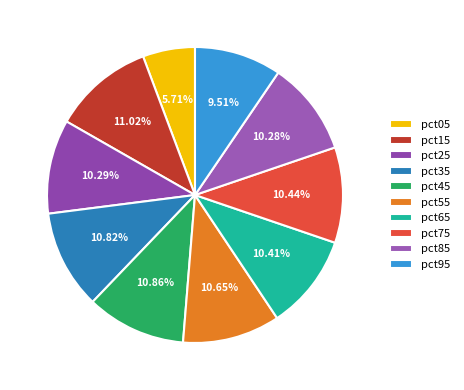

Is pct95 the majority of the pie?

No